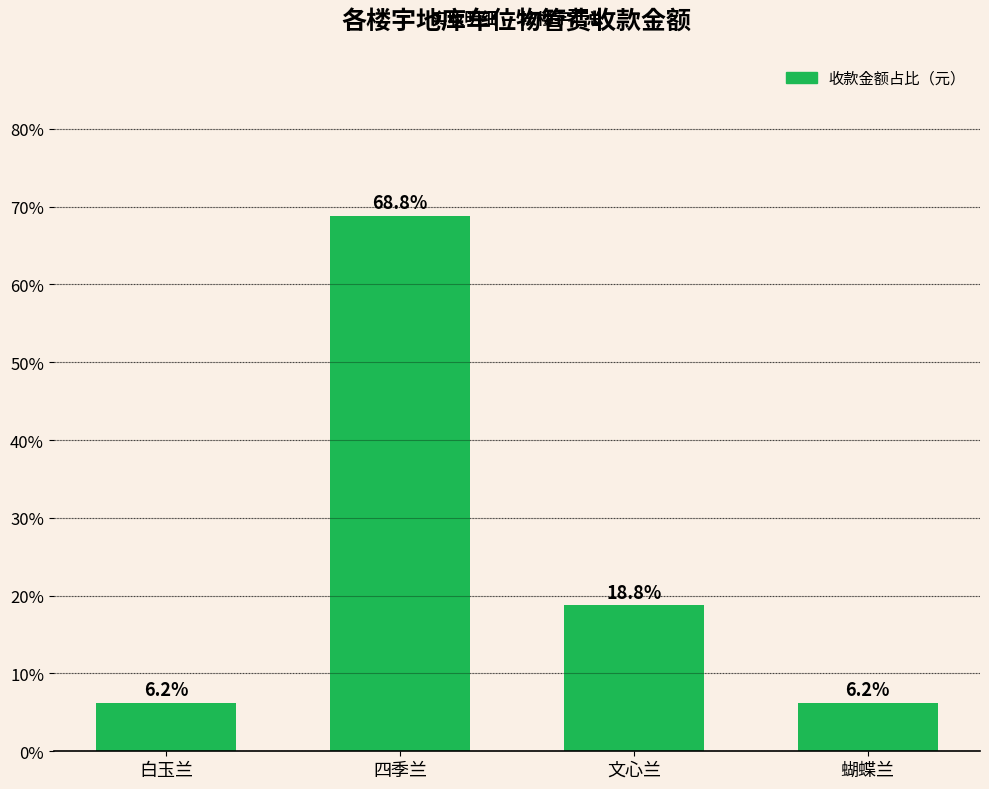

What position from the right is 文心兰?

2